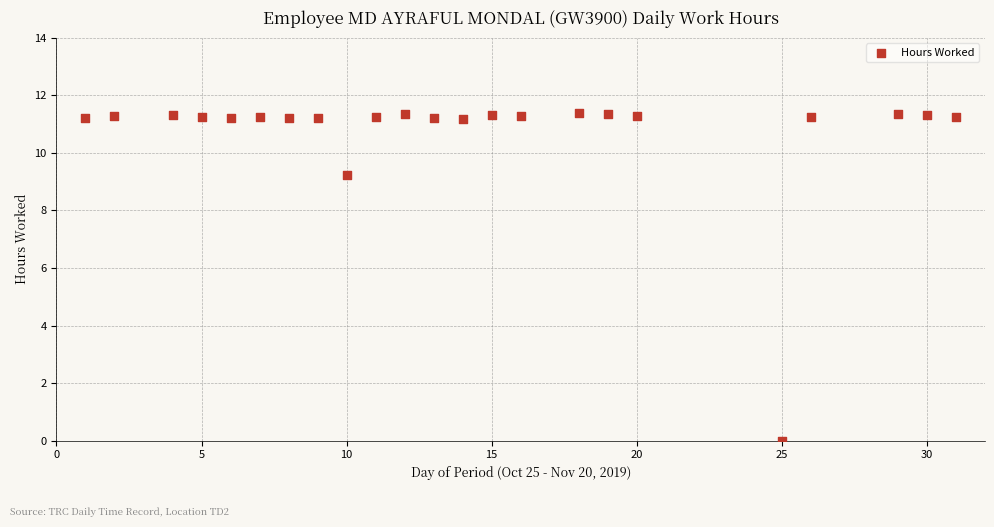

What Y value in the scatter plot is closest to 5?

9.2